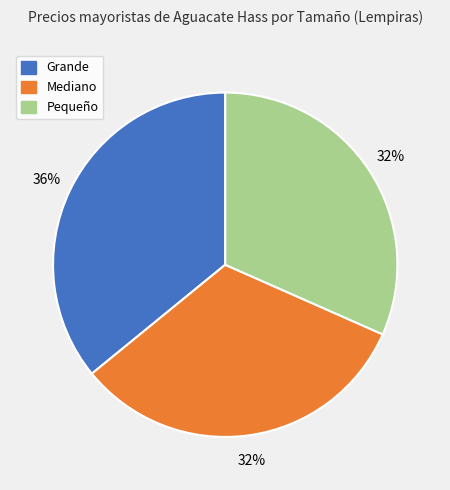

To the nearest percent, what portion does Pequeño represent?

32%